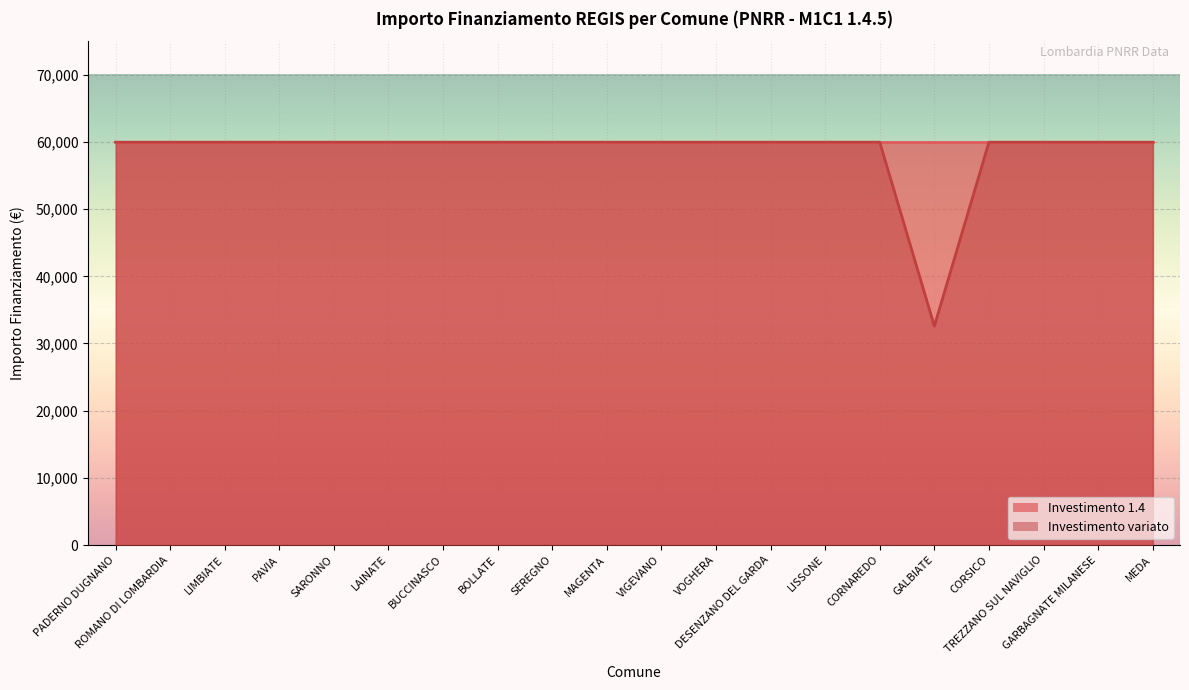

Rank the categories by value from lowest to highest.

GALBIATE, PADERNO DUGNANO, ROMANO DI LOMBARDIA, LIMBIATE, PAVIA, SARONNO, LAINATE, BUCCINASCO, BOLLATE, SEREGNO, MAGENTA, VIGEVANO, VOGHERA, DESENZANO DEL GARDA, LISSONE, CORNAREDO, CORSICO, TREZZANO SUL NAVIGLIO, GARBAGNATE MILANESE, MEDA